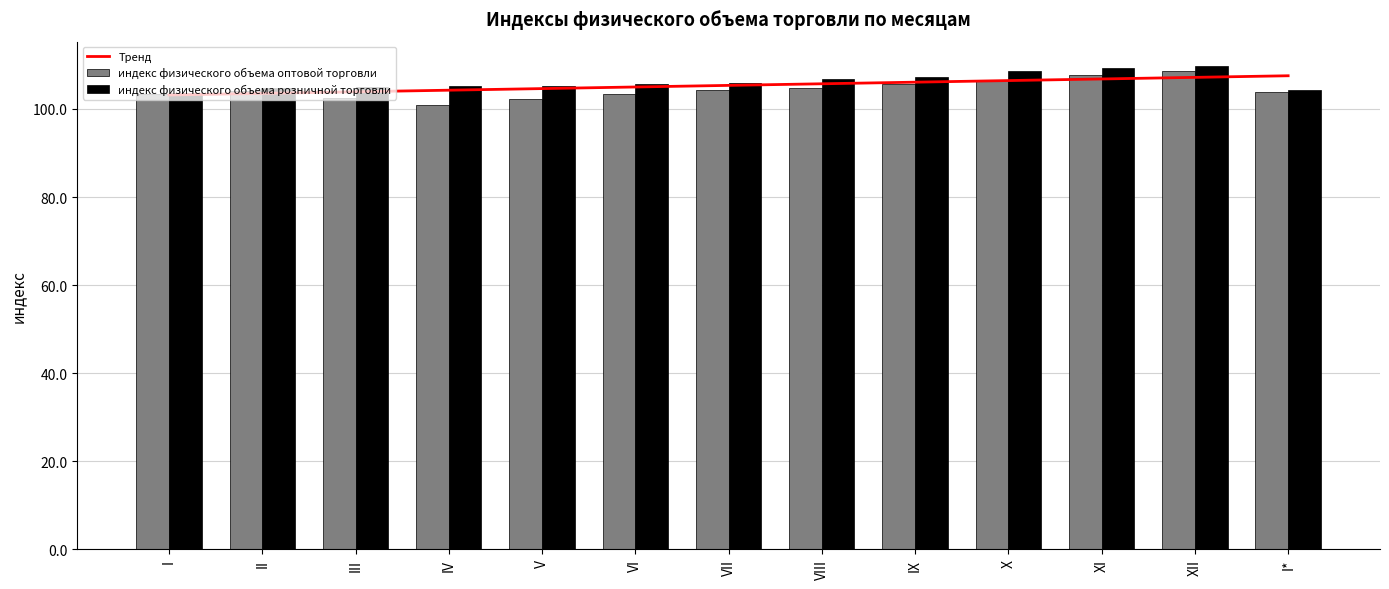

Is it true that индекс физического объема оптовой торговли equals 175.9 at IX?

False